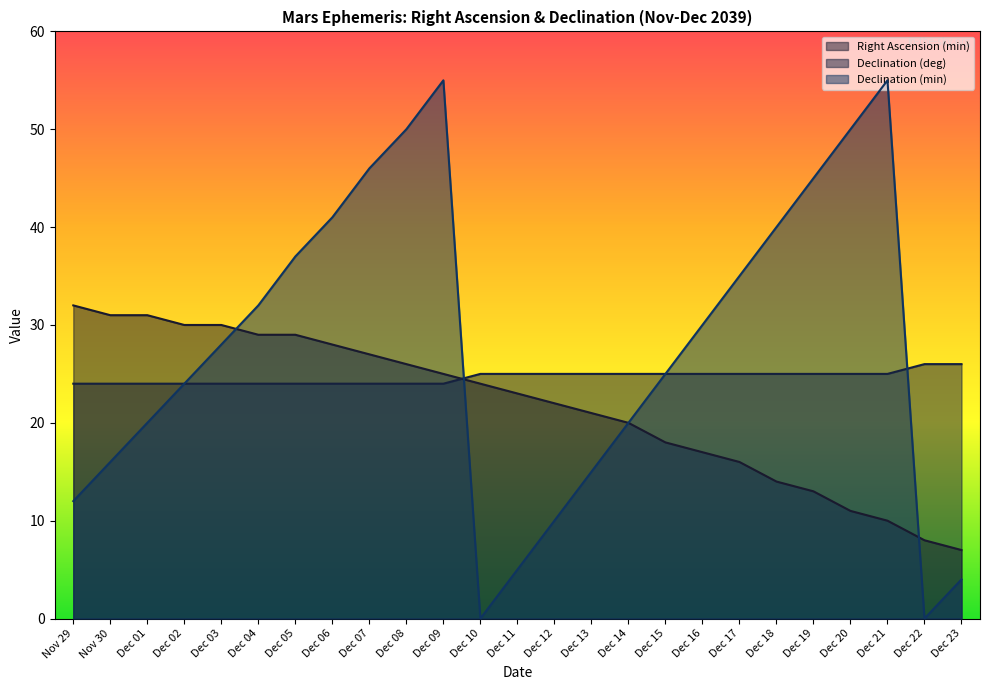

List the series in order of their peak value, lowest first.

Declination (deg), Right Ascension (min), Declination (min)